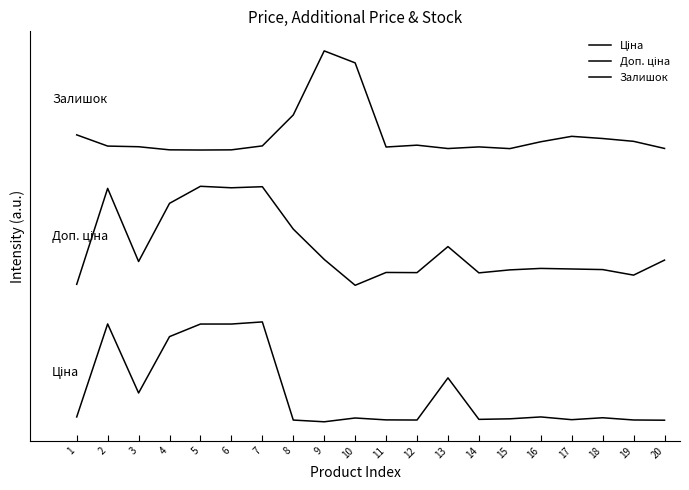

What is the average value of the Ціна series?

0.3